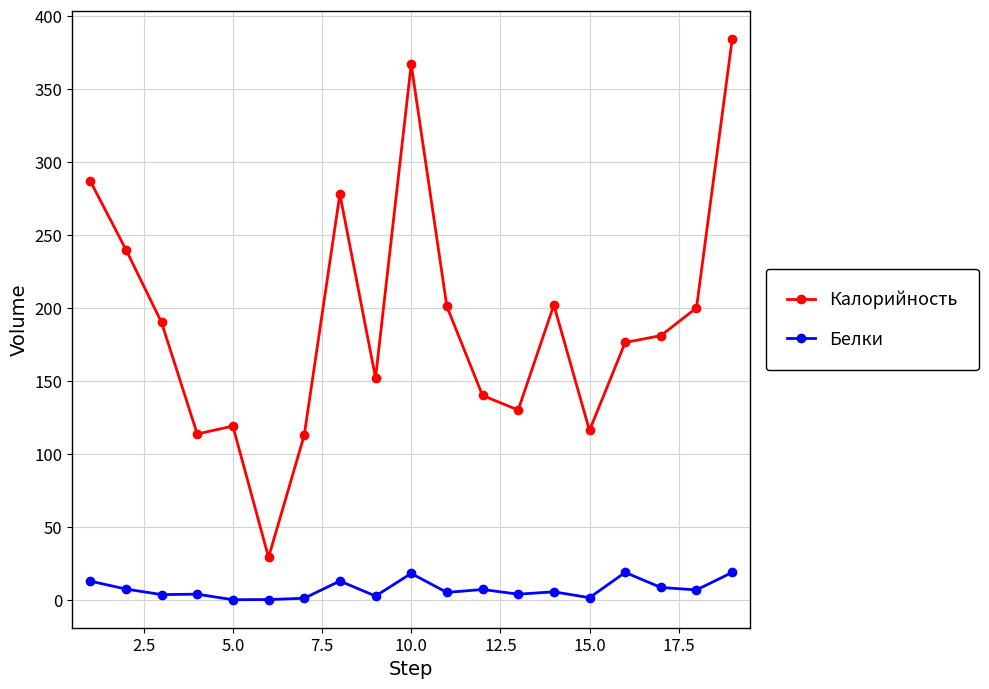

Rank the series by their maximum value, from highest to lowest.

Калорийность, Белки